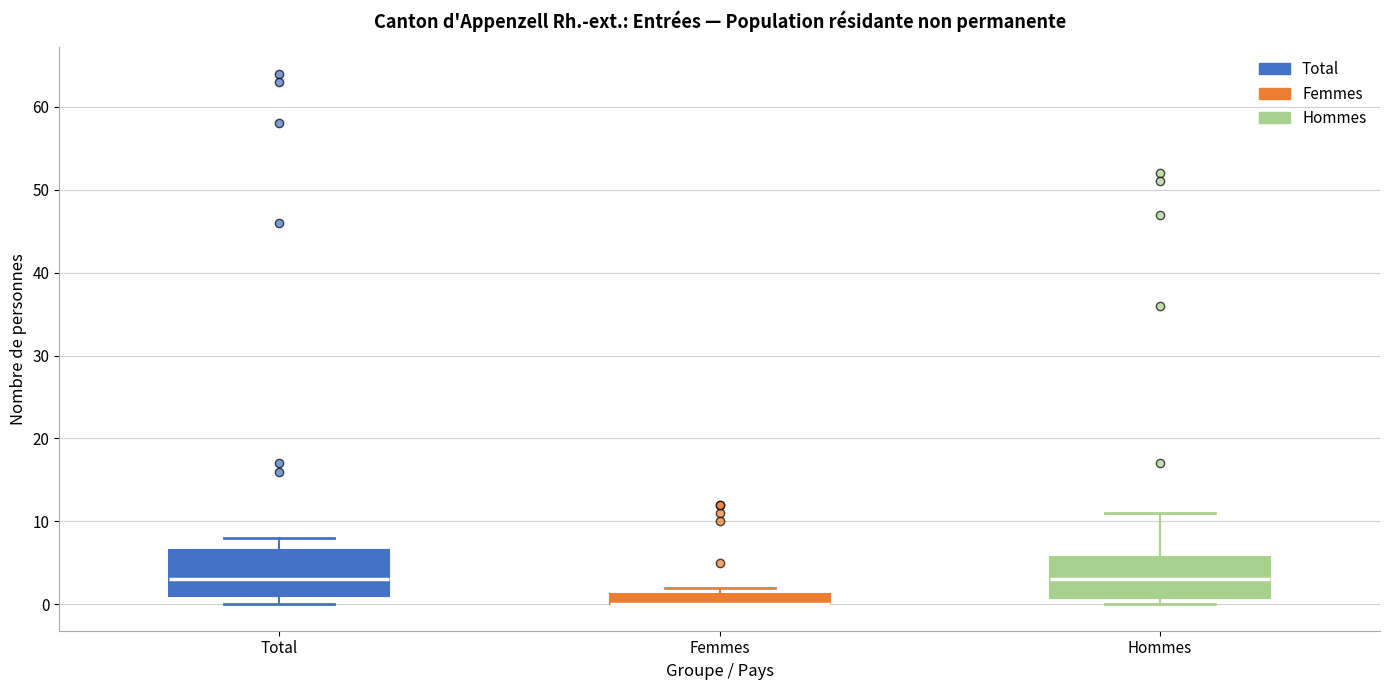

Where is the upper edge of the box for Hommes on the y-axis? The values are not printed on the chart, so give them approximately, as read against the axis.

6